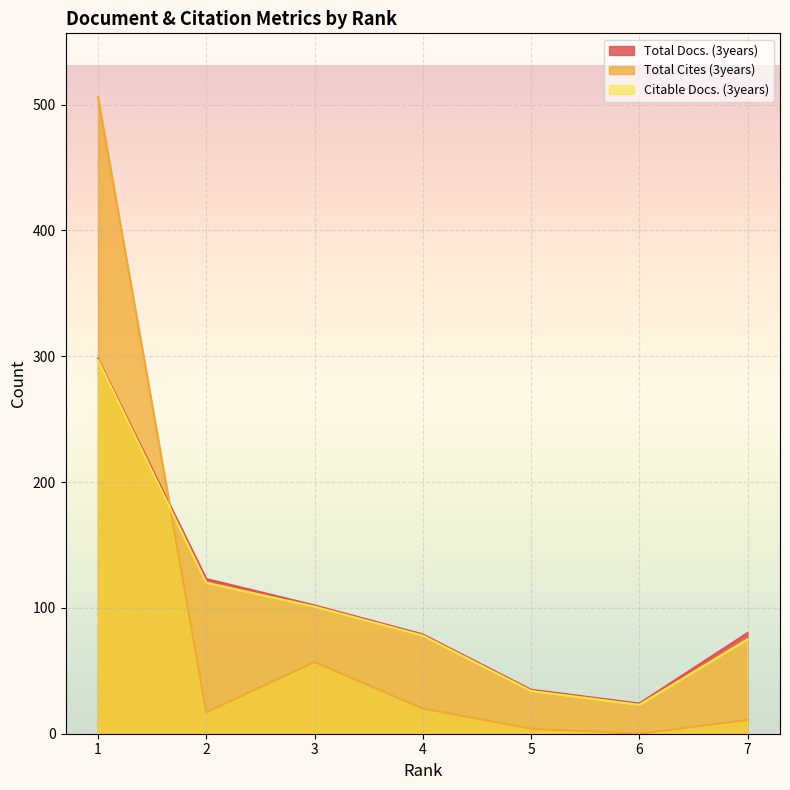

At which label does Total Docs. (3years) first exceed 80?

1